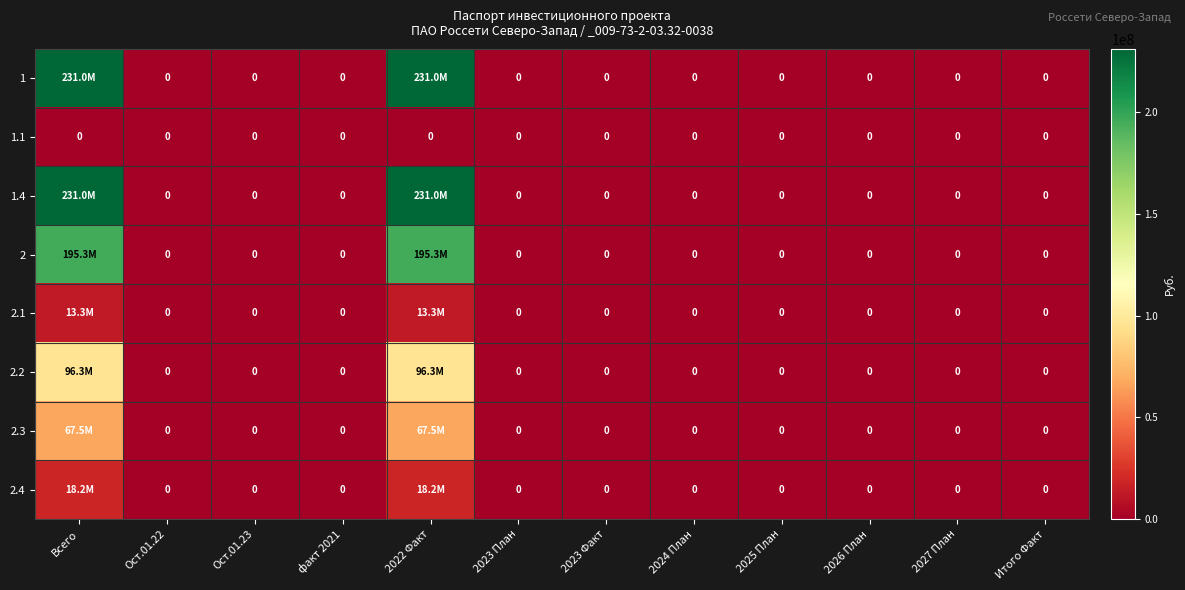

List the series in order of their peak value, lowest first.

1.1, 2.1, 2.4, 2.3, 2.2, 2, 1, 1.4